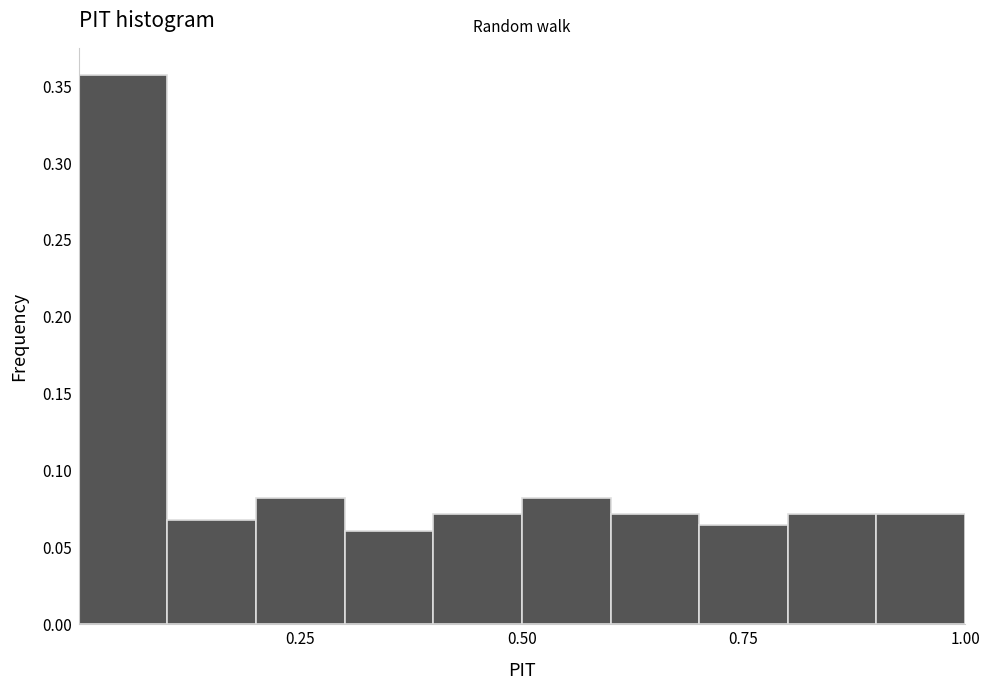

Read against the x-axis, roughly where is the centre of the tallest bar?

0.05